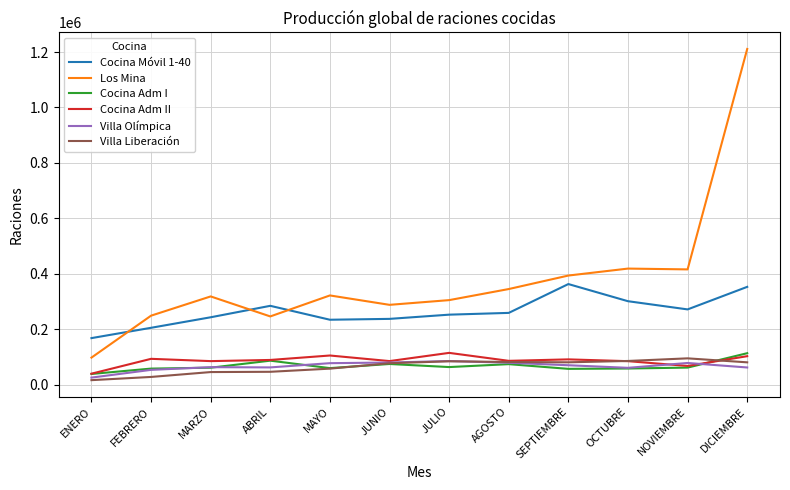

Is the value of Cocina Adm I at DICIEMBRE greater than the value of Los Mina at DICIEMBRE?

No